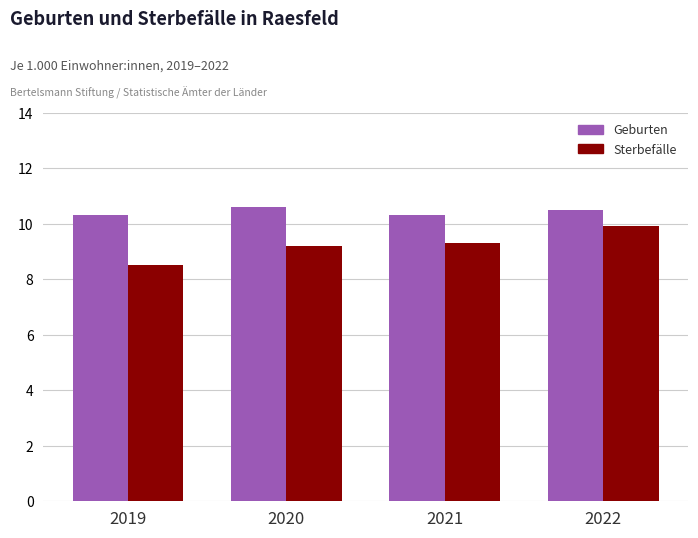

Which label corresponds to the smallest value in the chart?

2019